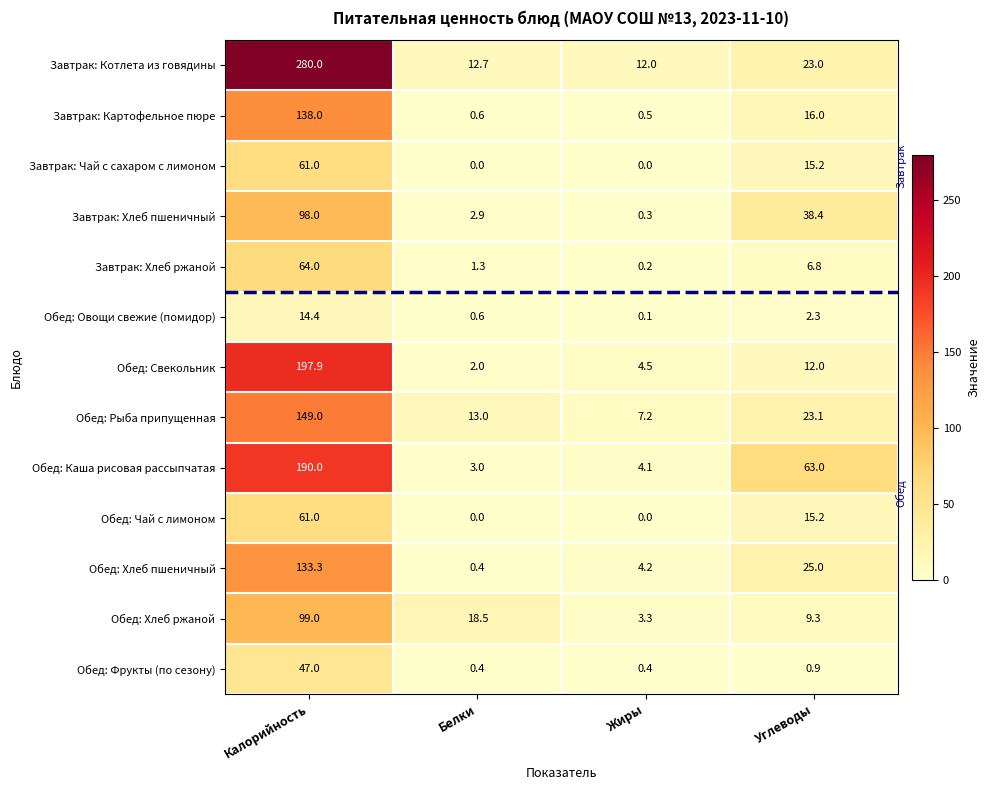

Is it true that Завтрак: Чай с сахаром с лимоном equals 22.6 at Углеводы?

False